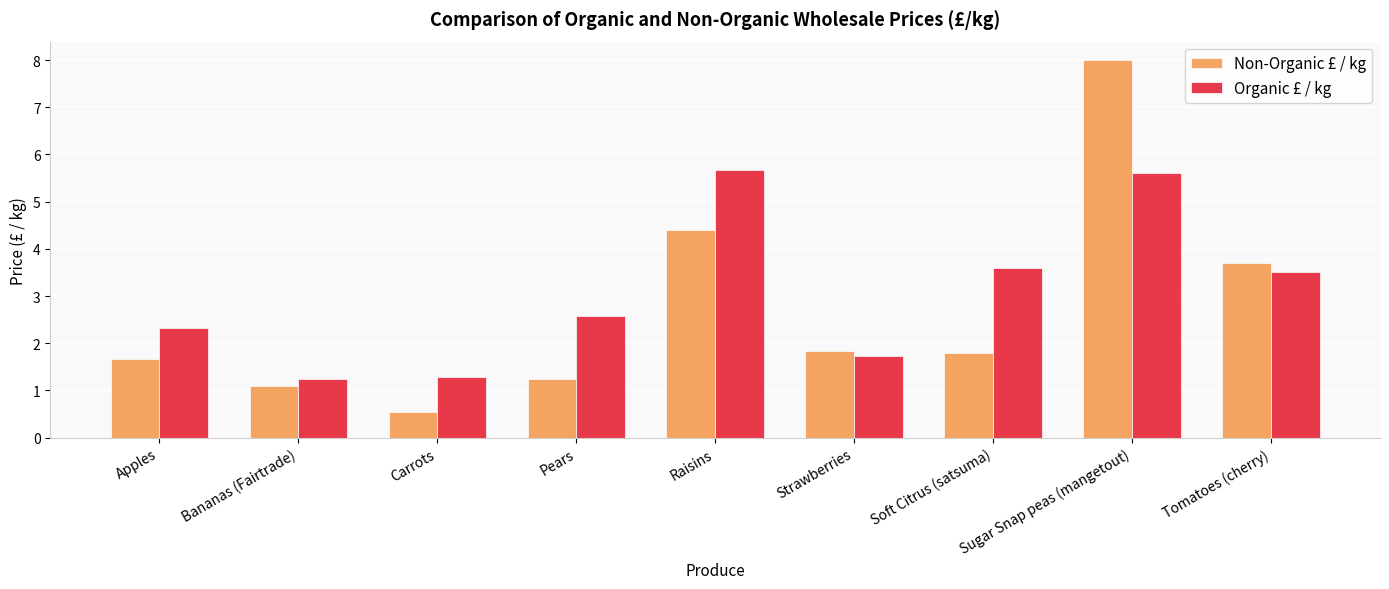

Count the number of data series in this chart.

2